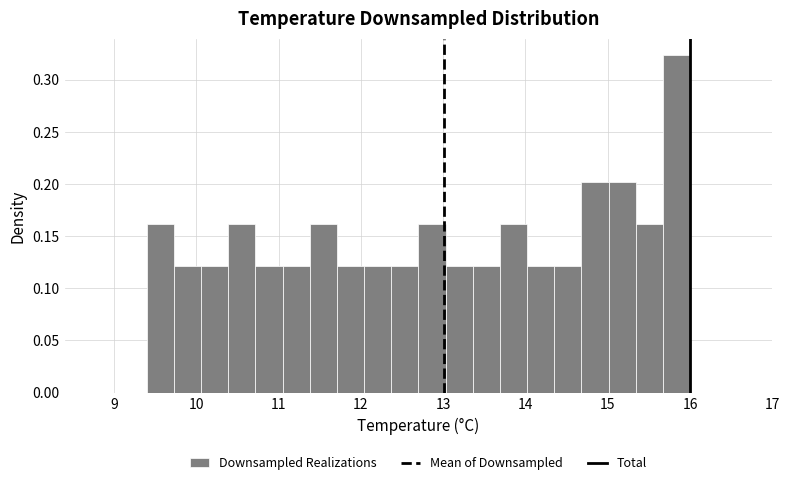

Around what value on the x-axis is the tallest bar? Give the approximate position of its centre, as read against the axis.

15.8